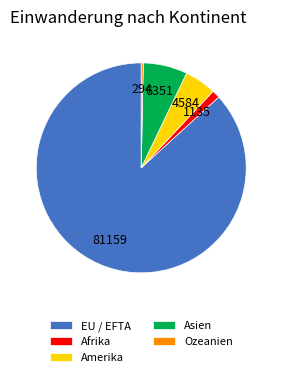

Approximately how many times larger is the value at Afrika compared to Amerika?

0.2